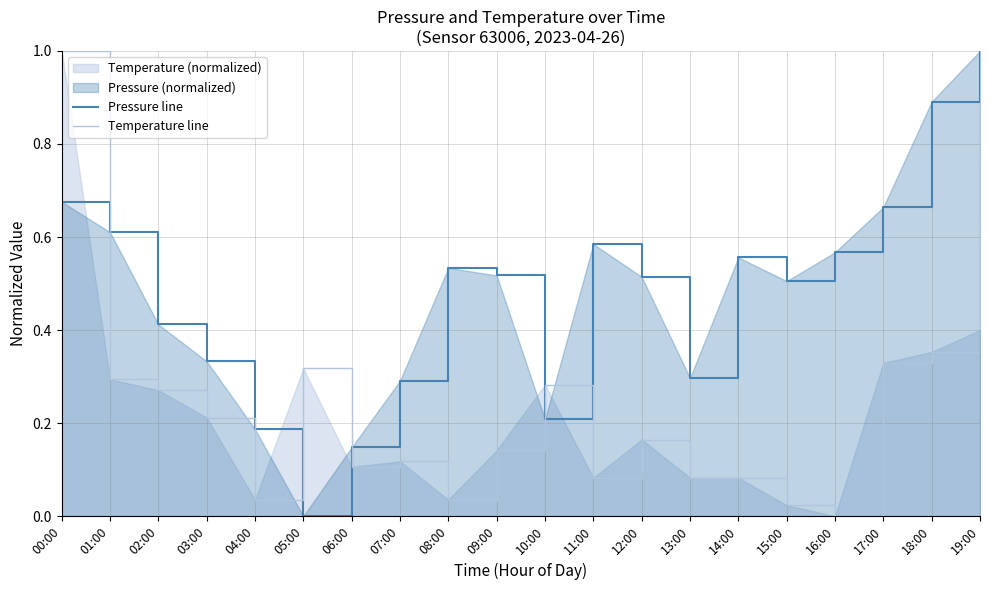

Does the chart display data point markers on the line(s)?

No